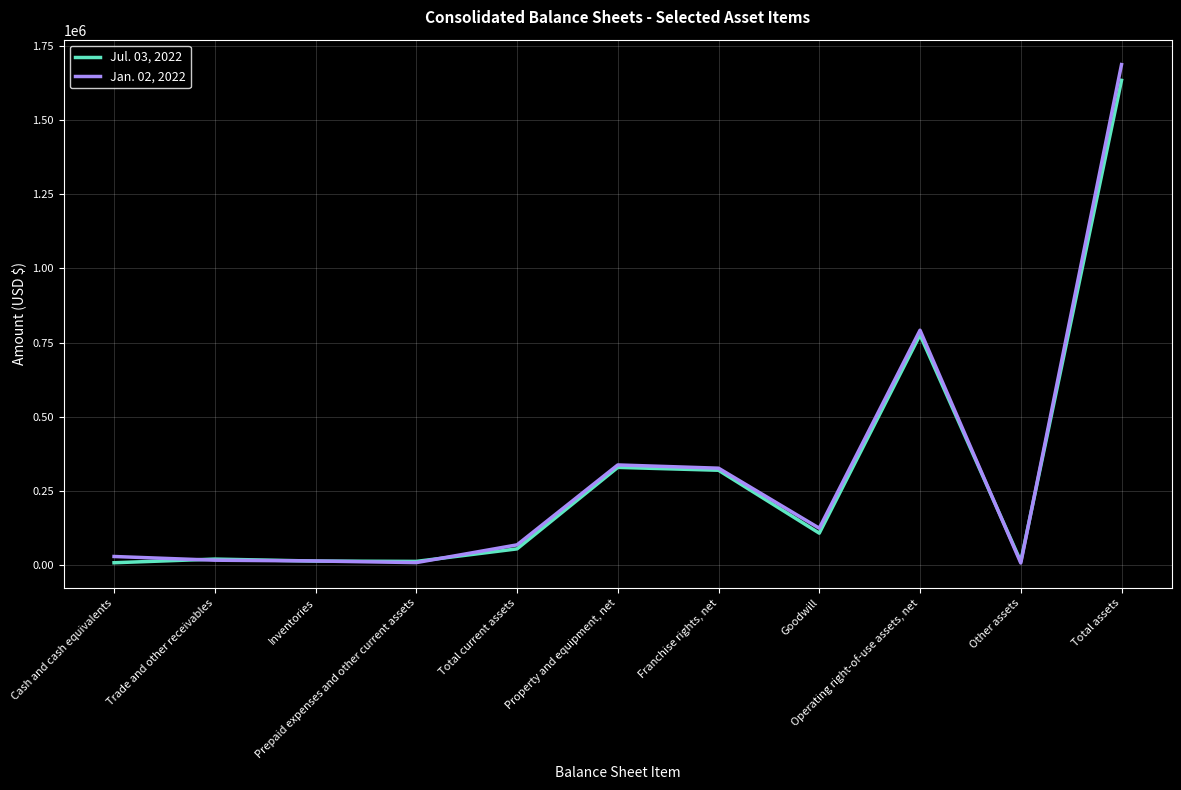

Read the Jul. 03, 2022 value at Other assets.

12212